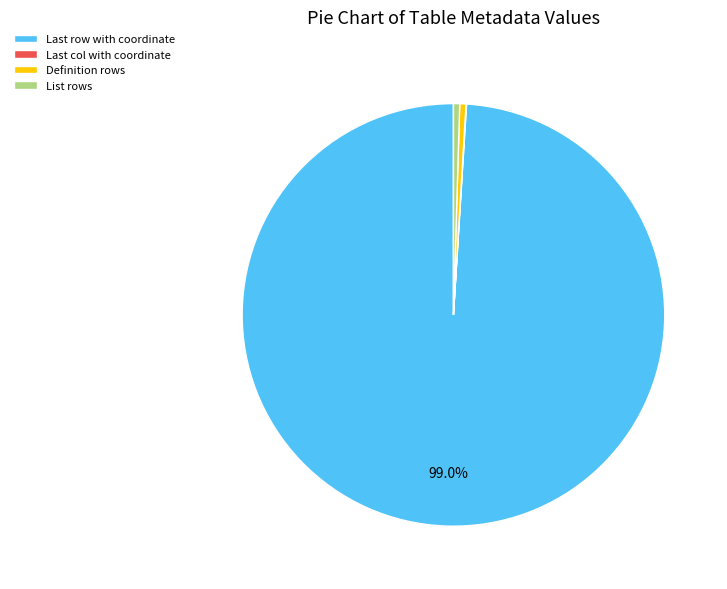

Is it true that List rows is 0% of the pie?

True